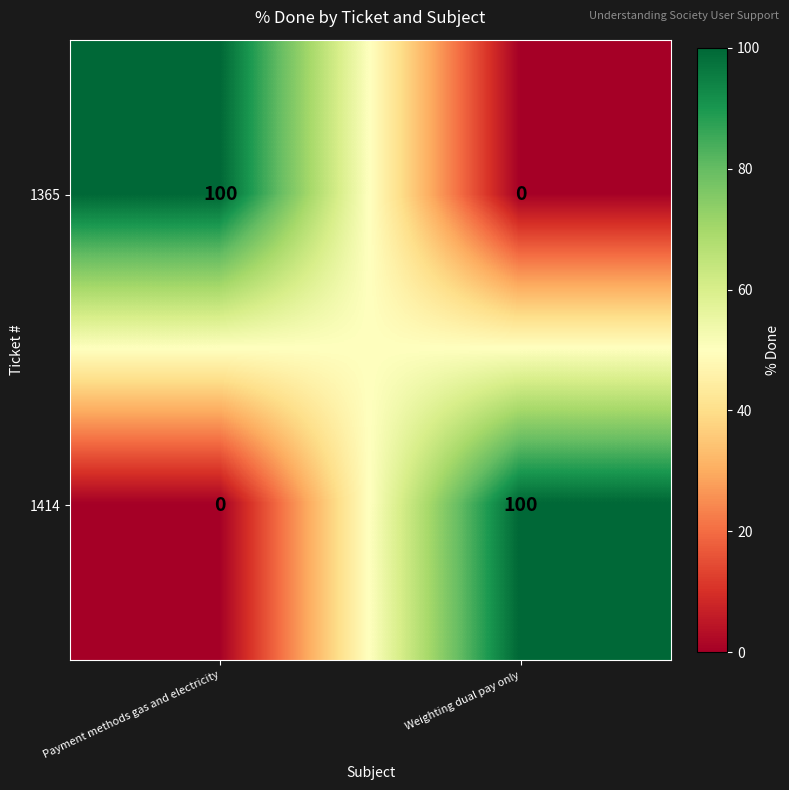

What is the difference between the highest and lowest values at Payment methods gas and electricity?

100